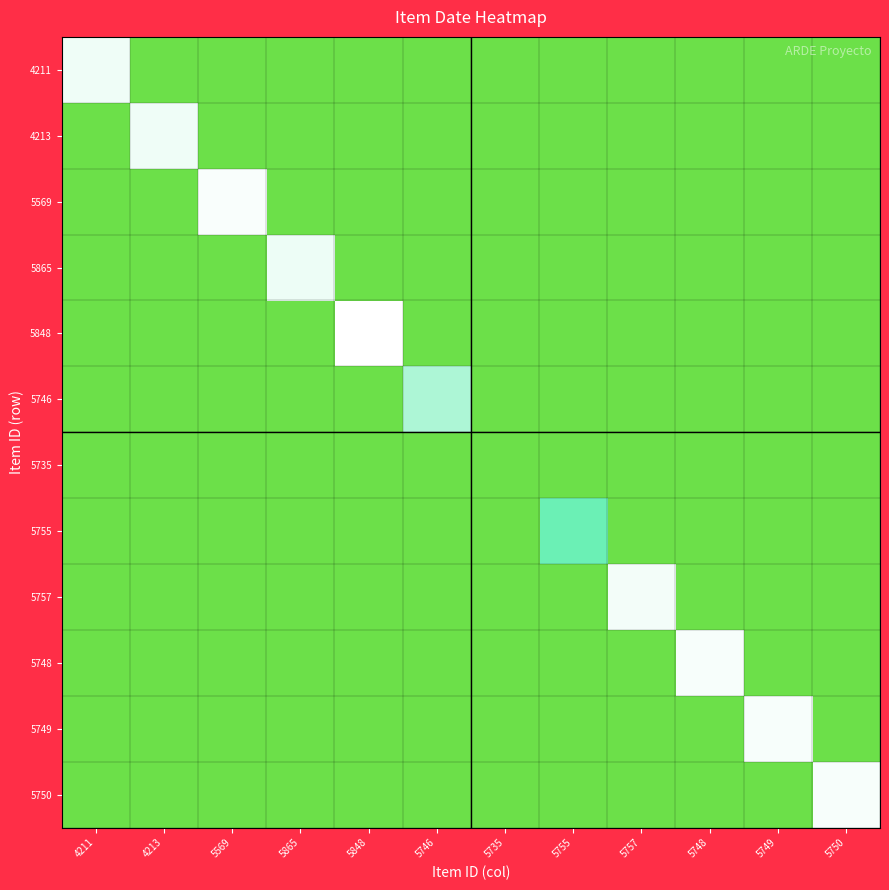

How many values in 5848 are above zero?

1